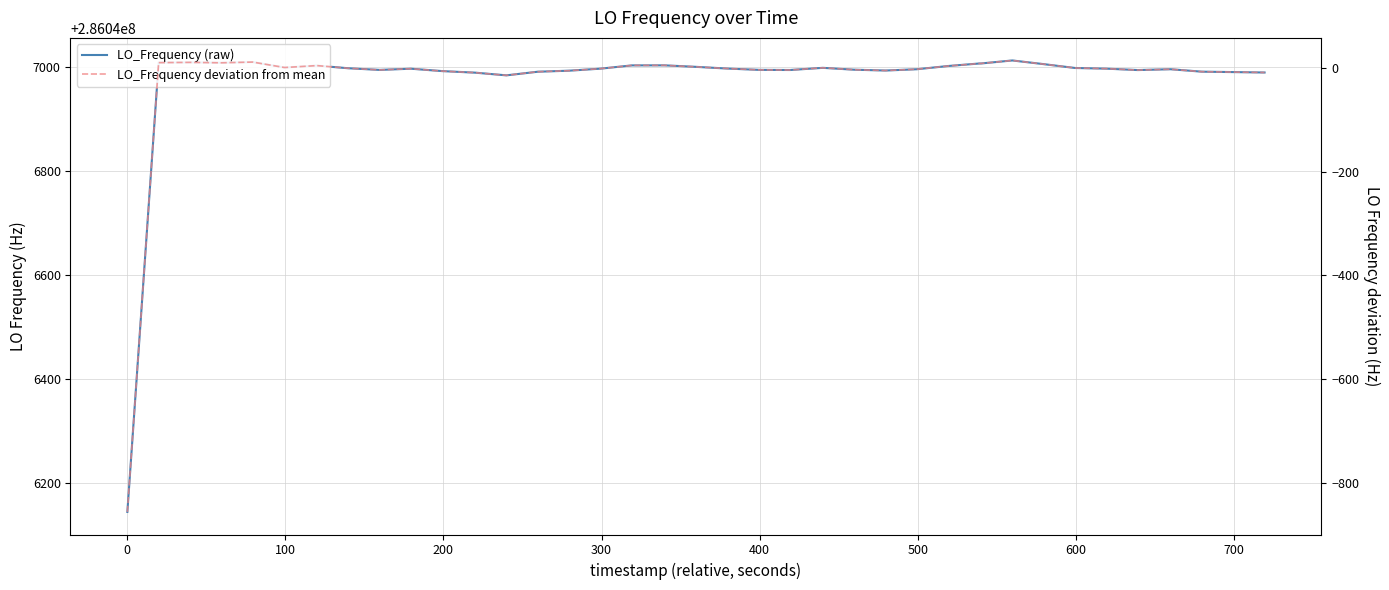

How many interior local peaks does the LO_Frequency (raw) series have?

8